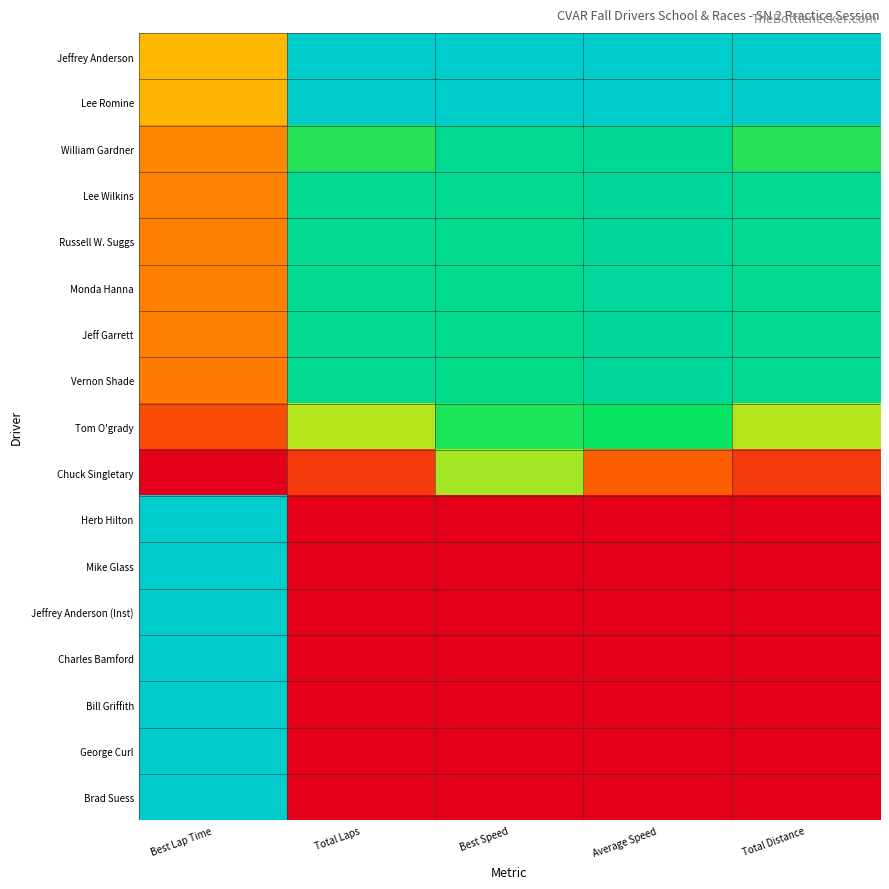

Which category has the highest value across all series?

Total Laps